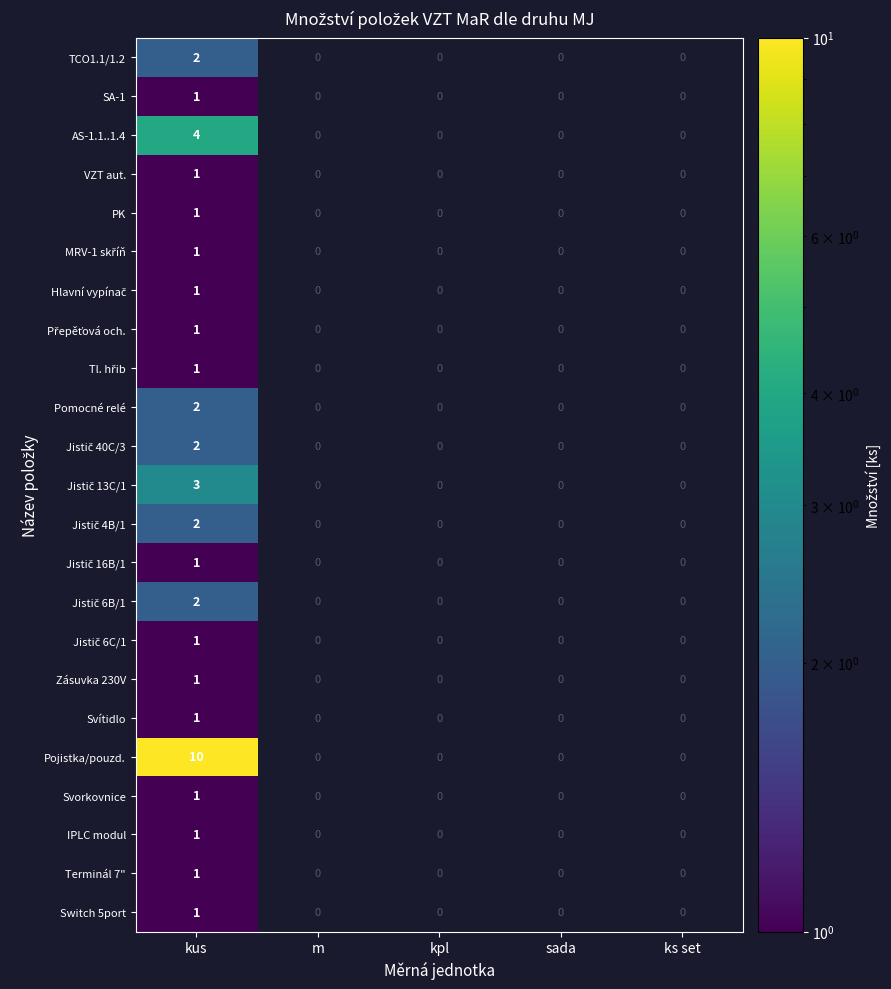

Between m and ks set, which is larger?

ks set